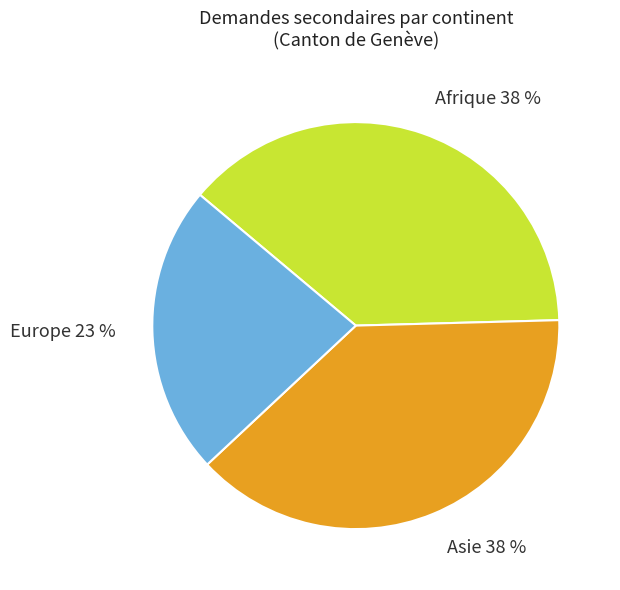

To the nearest percent, what portion does Afrique 38 % represent?

38%